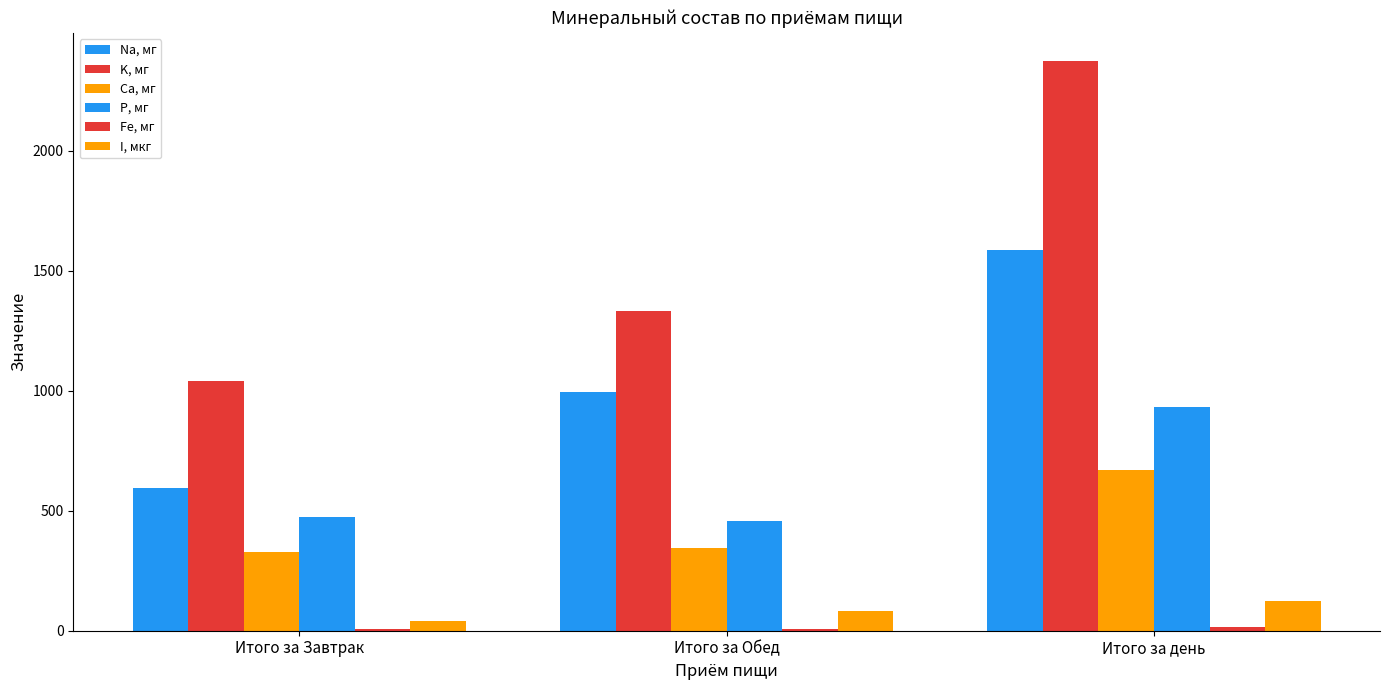

What is the sum of all Ca, мг values?

1340.3